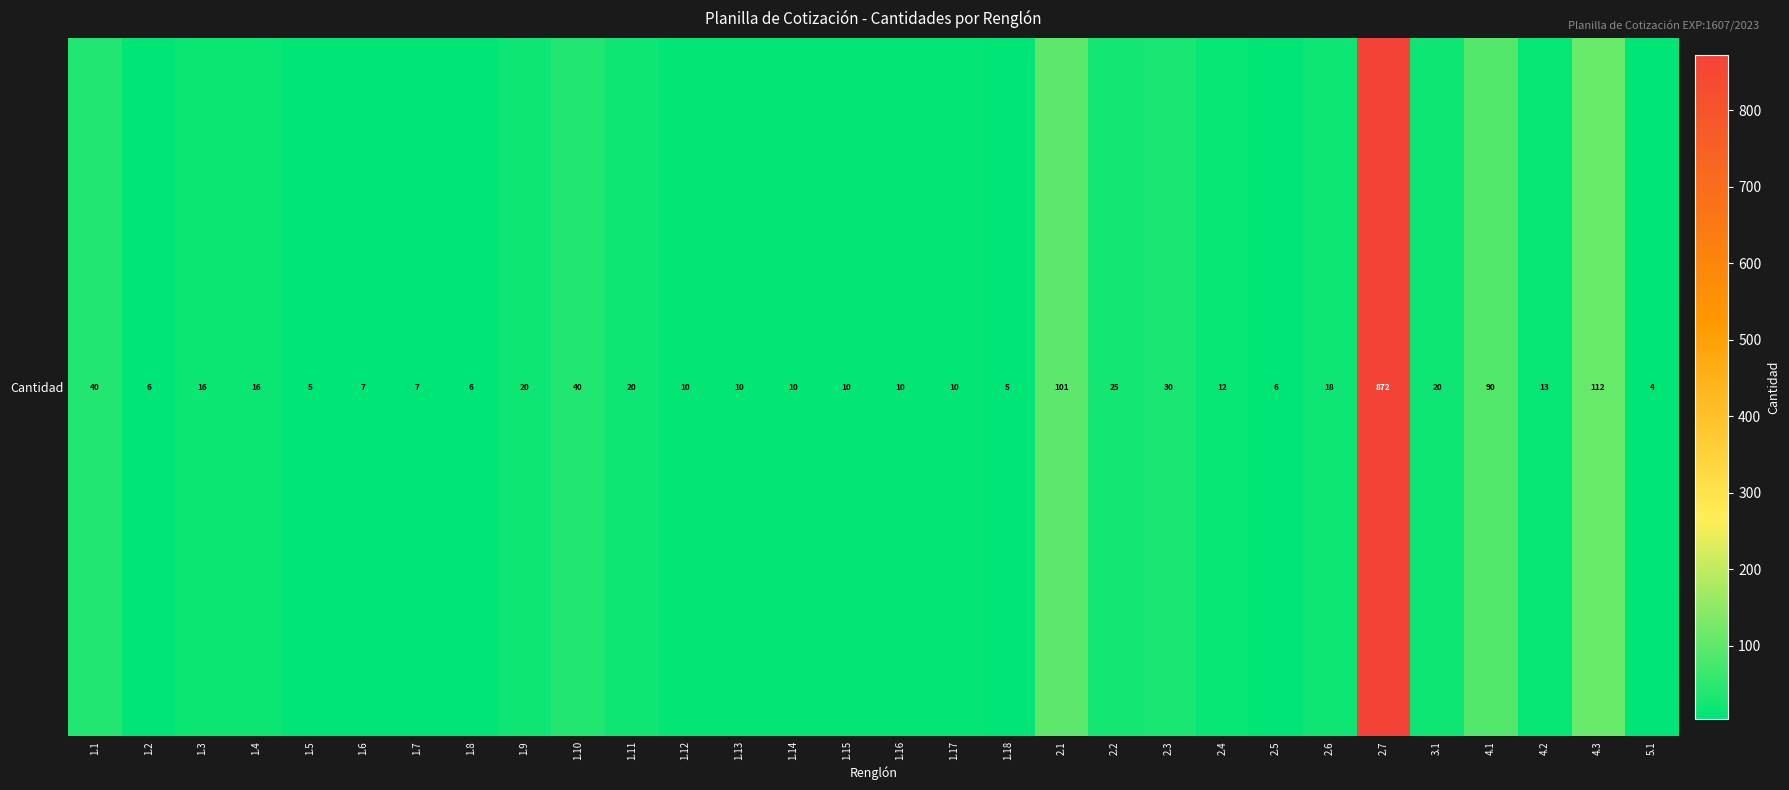

Reading left to right, transcribe all the data shown in this chart.

1.1=40	1.2=6	1.3=16	1.4=16	1.5=5	1.6=7	1.7=7	1.8=6	1.9=20	1.10=40	1.11=20	1.12=10	1.13=10	1.14=10	1.15=10	1.16=10	1.17=10	1.18=5	2.1=101	2.2=25	2.3=30	2.4=12	2.5=6	2.6=18	2.7=872	3.1=20	4.1=90	4.2=13	4.3=112	5.1=4